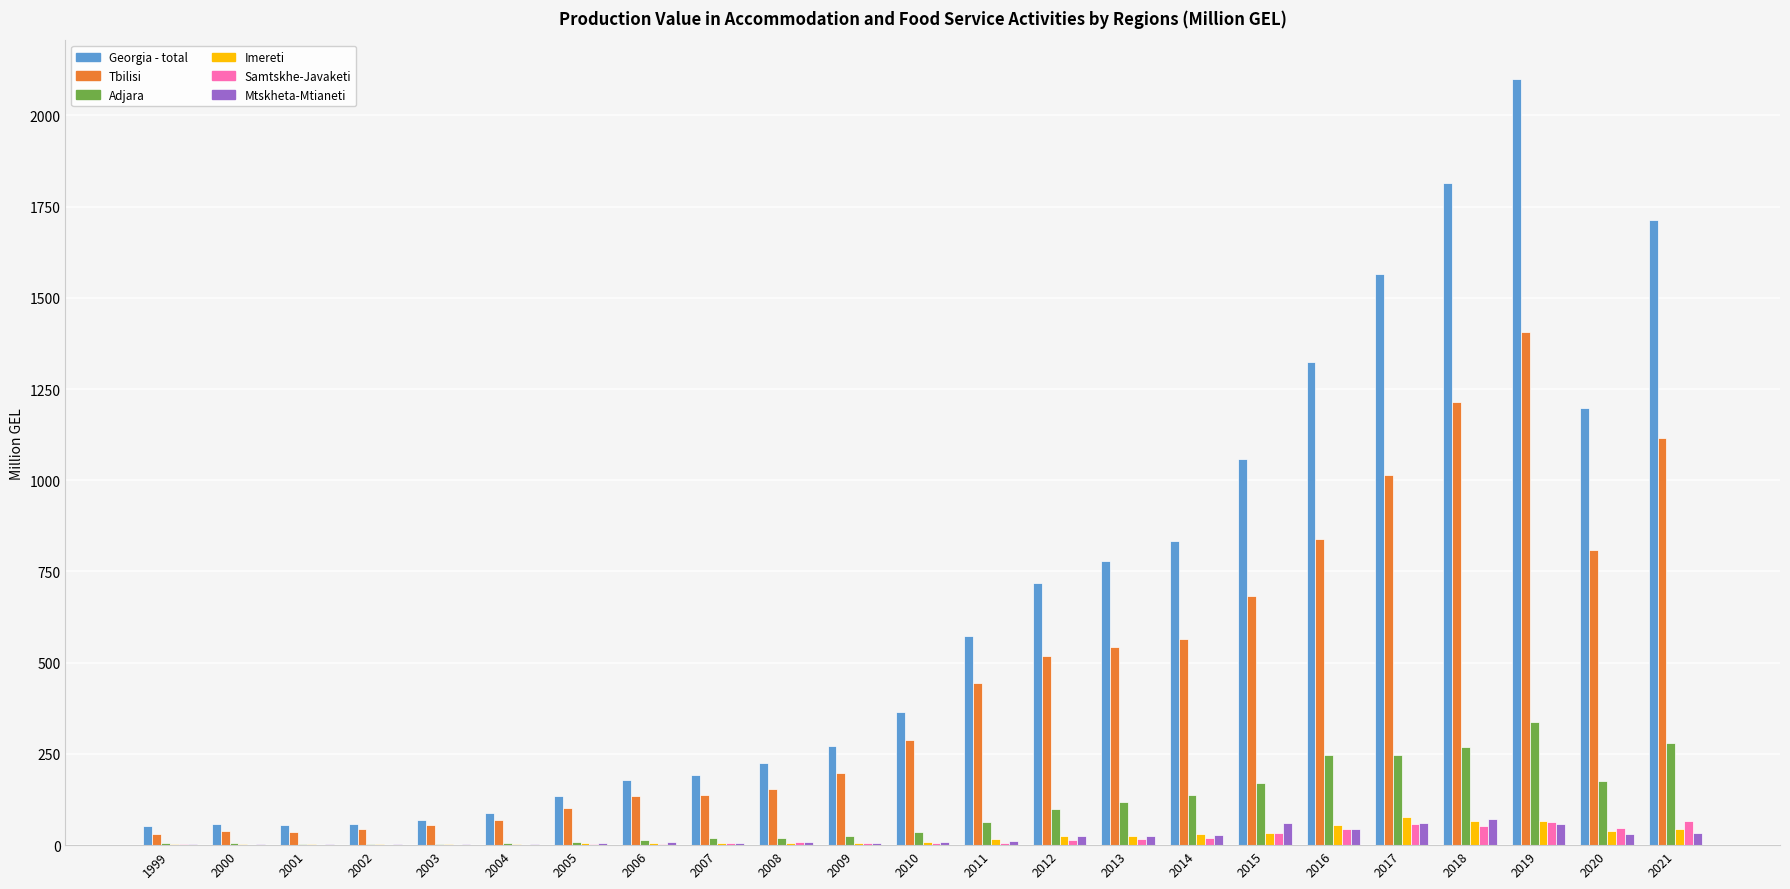

What is the total value across all series at 2019?

4033.5